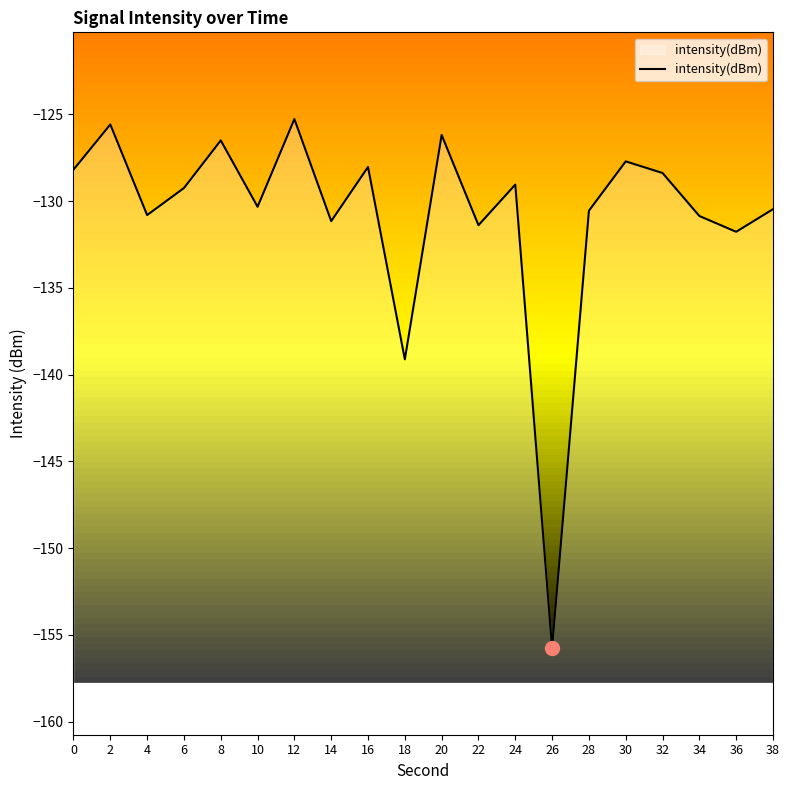

What is the difference between the maximum and second lowest values?

13.9